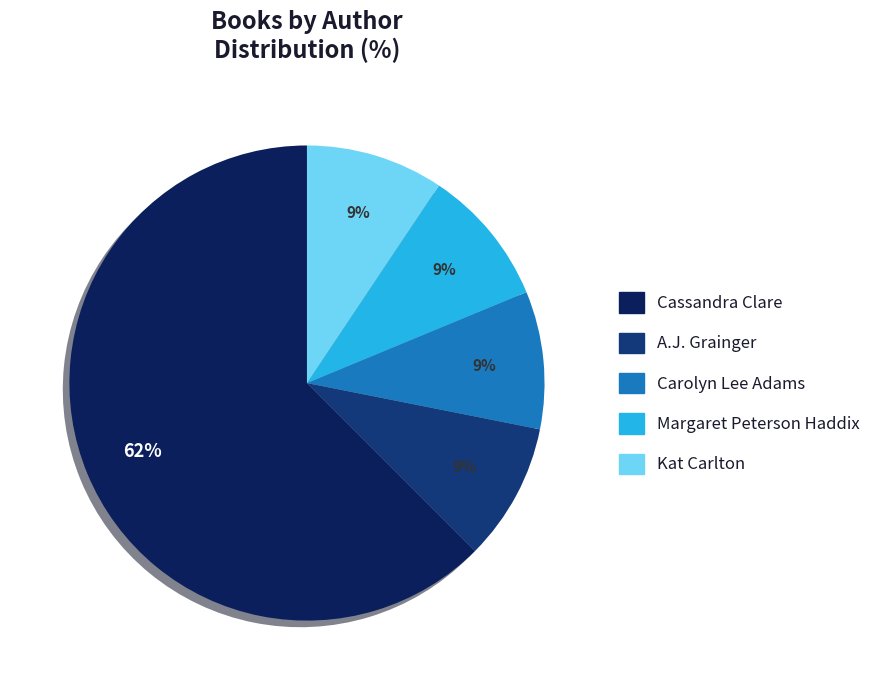

How many segments does this pie chart have?

5